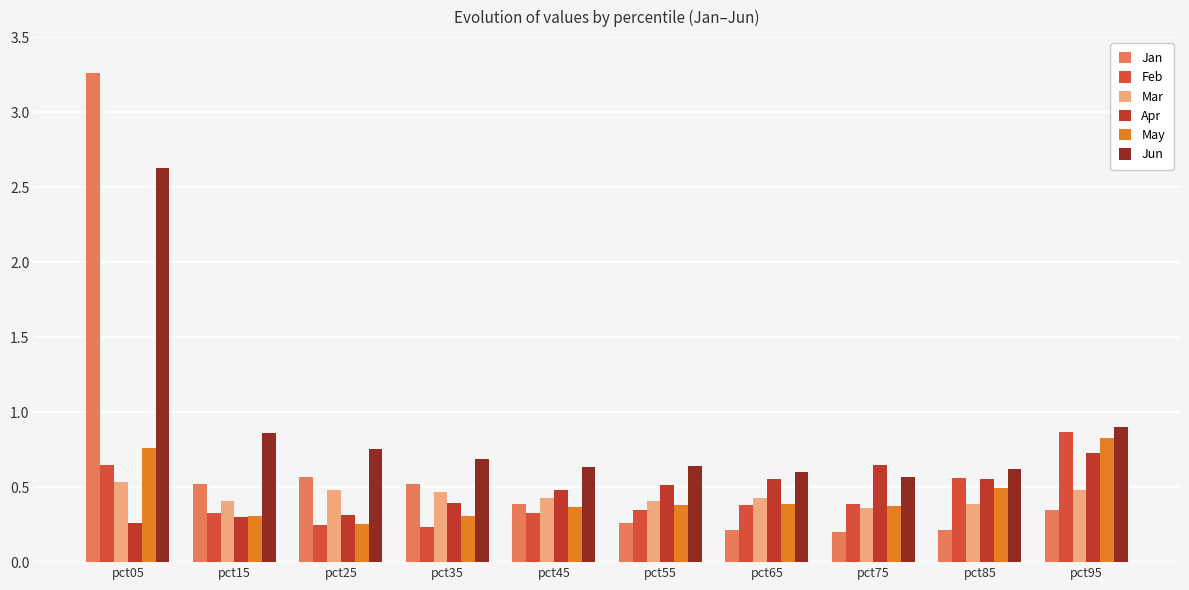

Which series has the largest total across all categories?

Jun